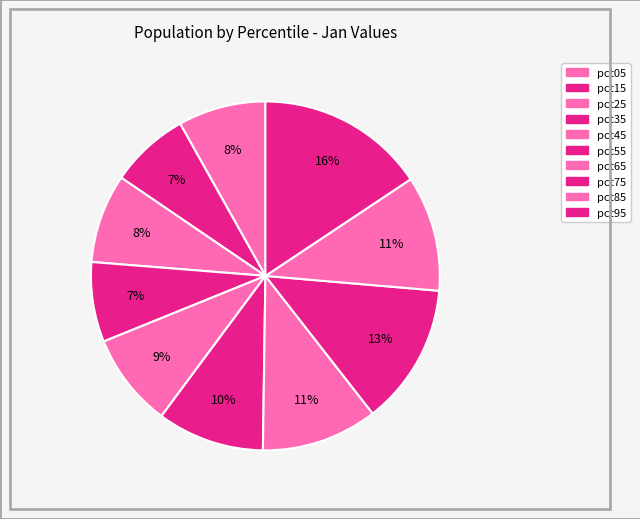

The pct65 slice represents 11% of the pie. True or false?

True